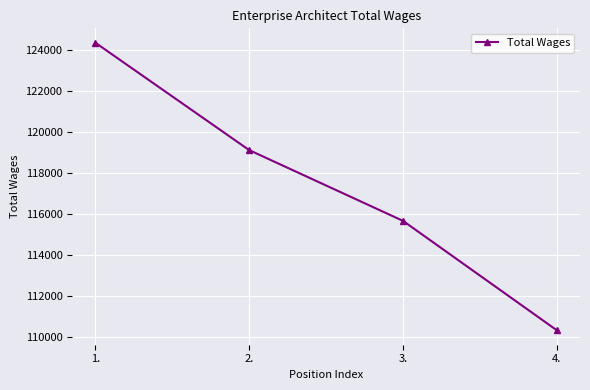

What is the label of the 4th point from the left?

4.